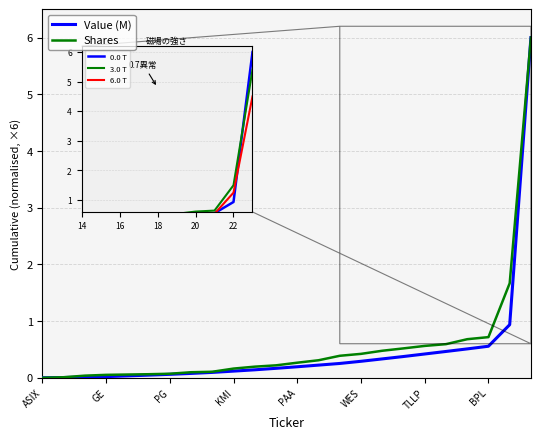

What is the difference between the second highest and second lowest values in the Value (M) series?

0.9